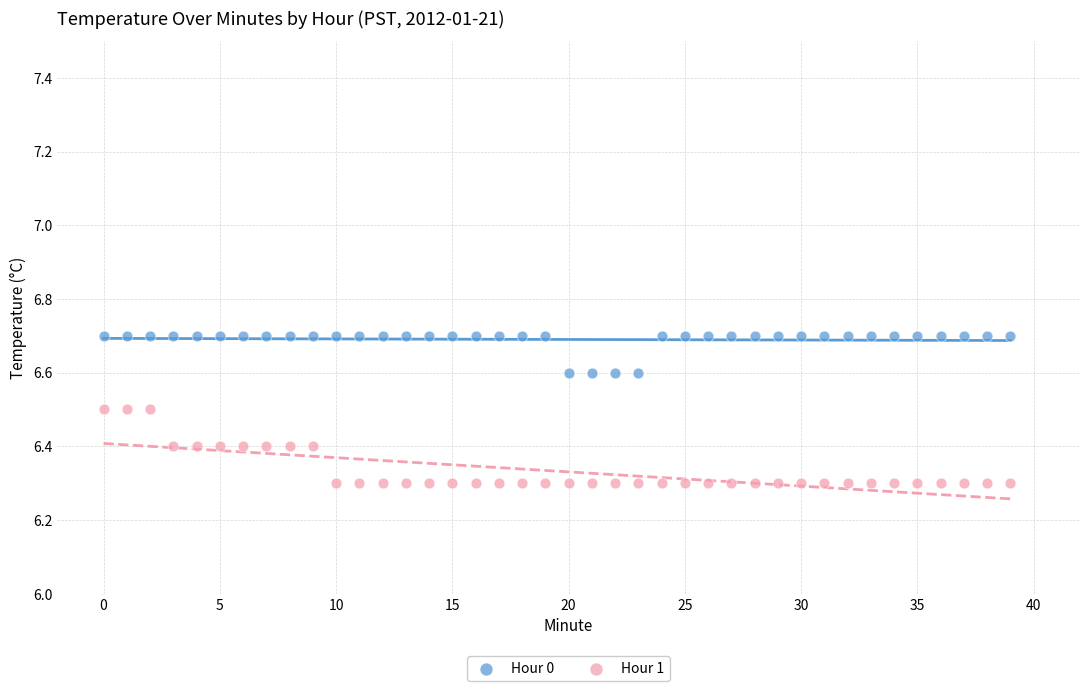

Across all data points, what is the range of Y values (max minus min)?

0.4